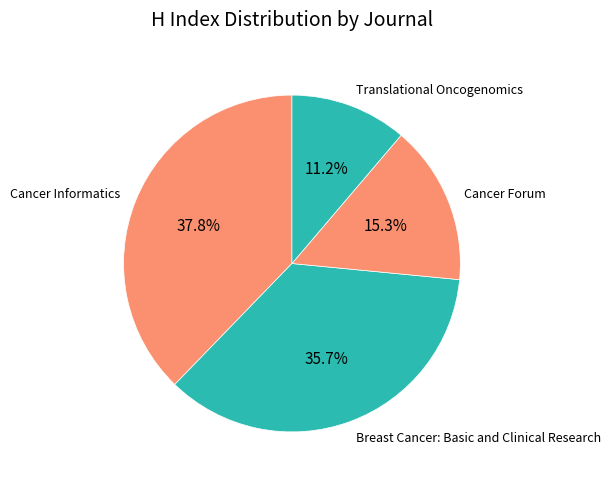

Approximately how many times larger is the value at Cancer Forum compared to Cancer Informatics?

0.4